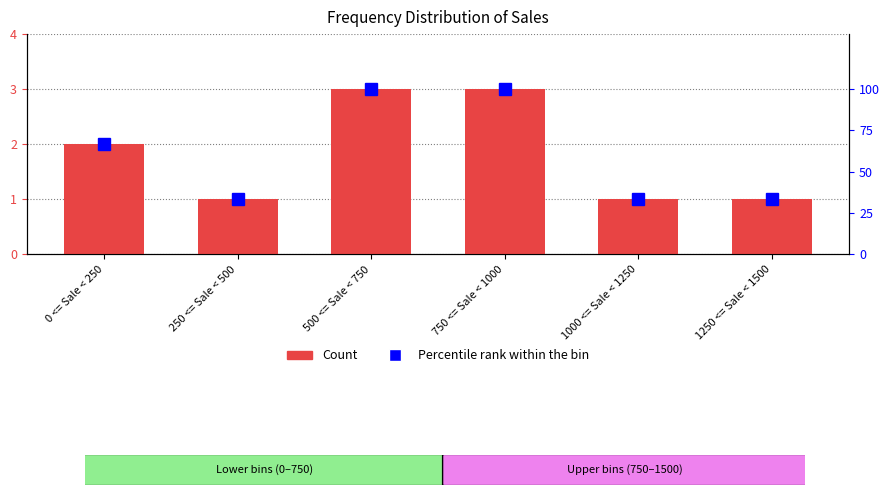

What is the difference between the Count values at 0 <= Sale < 250 and 500 <= Sale < 750?

1.0